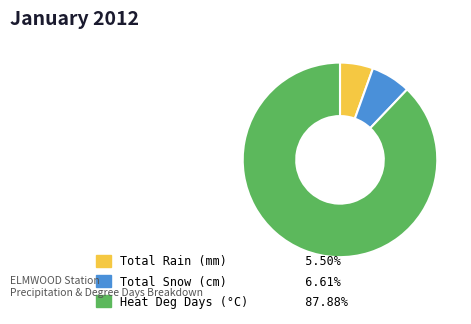

Which category has the biggest portion of the pie?

Heat Deg Days (°C)